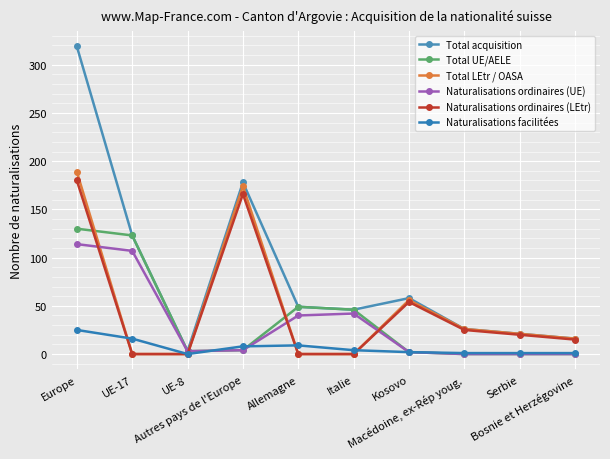

What is the label of the 2nd point from the left?

UE-17